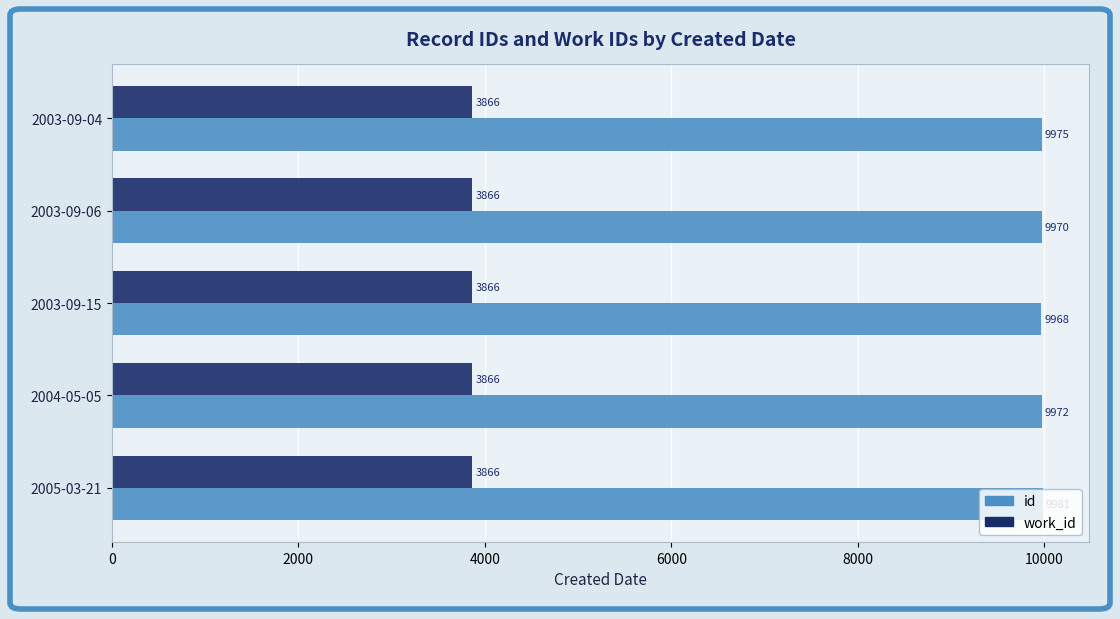

Which series has the largest range (max minus min)?

id